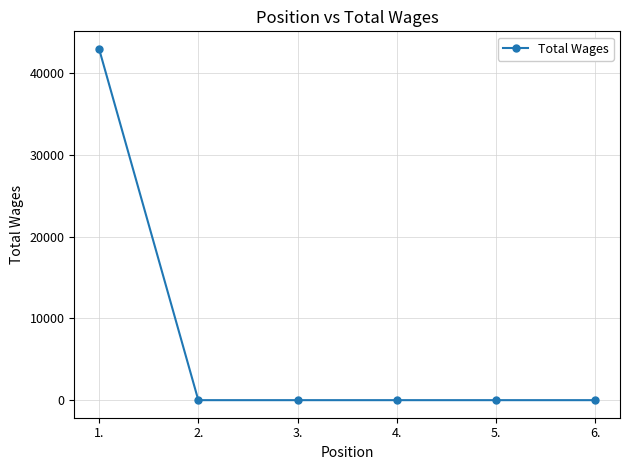

Is it true that the value at 6. is 18724?

False